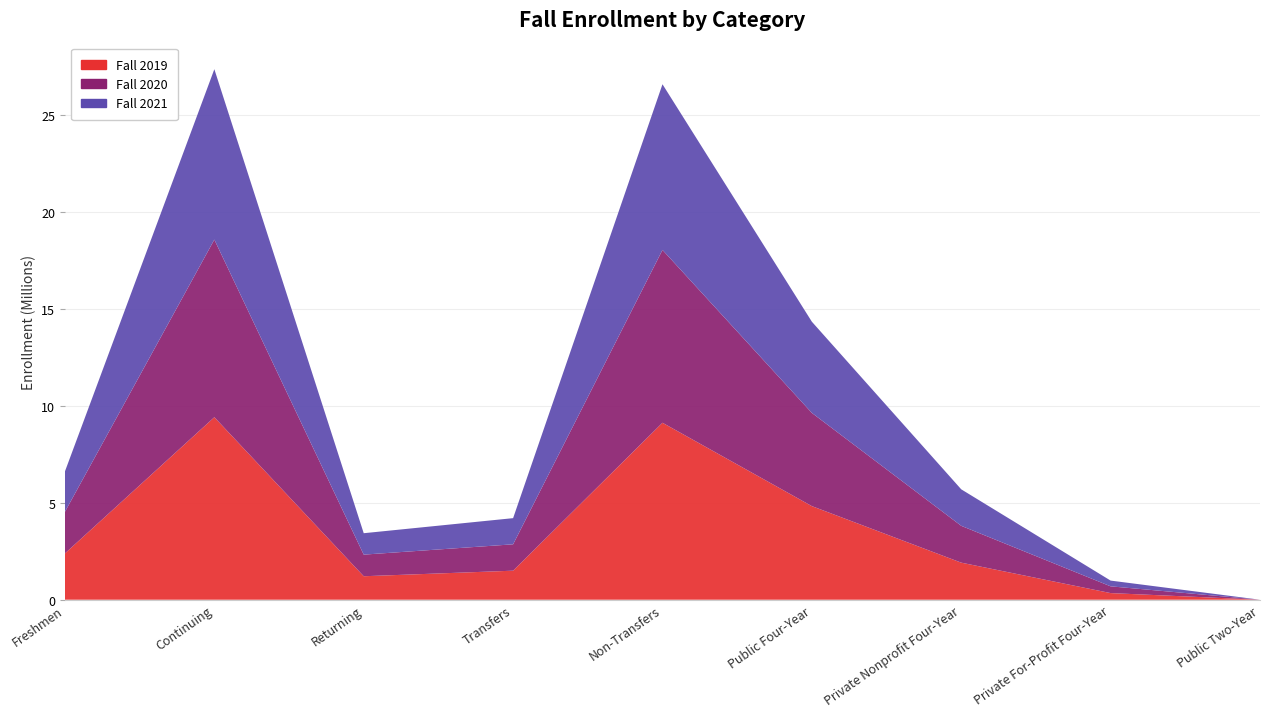

Rank the series by their maximum value, from lowest to highest.

Fall 2021, Fall 2020, Fall 2019